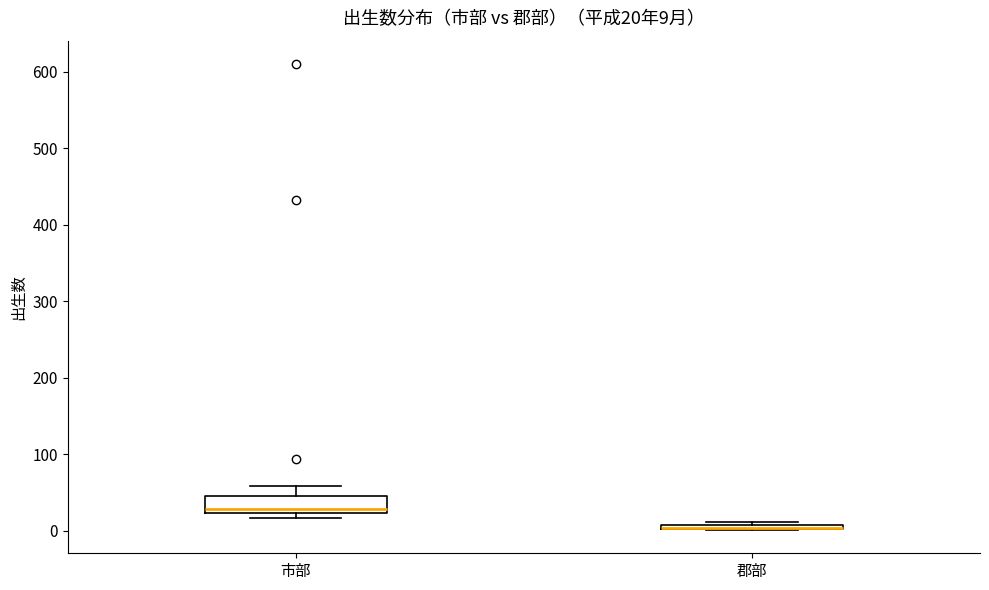

Comparing the boxes themselves (not the whiskers), which one is the tallest?

市部